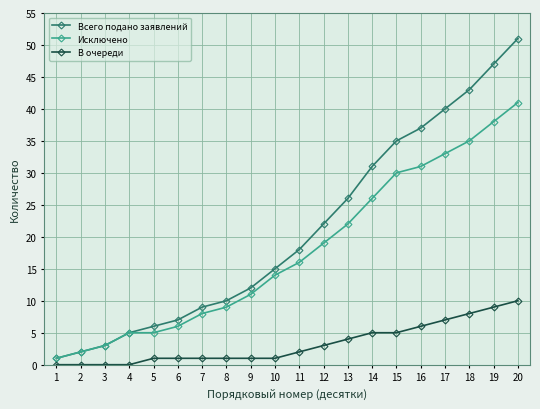

Reading left to right, what are all the values shown in this chart?

Всего подано заявлений: 1=1	2=2	3=3	4=5	5=6	6=7	7=9	8=10	9=12	10=15	11=18	12=22	13=26	14=31	15=35	16=37	17=40	18=43	19=47	20=51
Исключено: 1=1	2=2	3=3	4=5	5=5	6=6	7=8	8=9	9=11	10=14	11=16	12=19	13=22	14=26	15=30	16=31	17=33	18=35	19=38	20=41
В очереди: 1=0	2=0	3=0	4=0	5=1	6=1	7=1	8=1	9=1	10=1	11=2	12=3	13=4	14=5	15=5	16=6	17=7	18=8	19=9	20=10